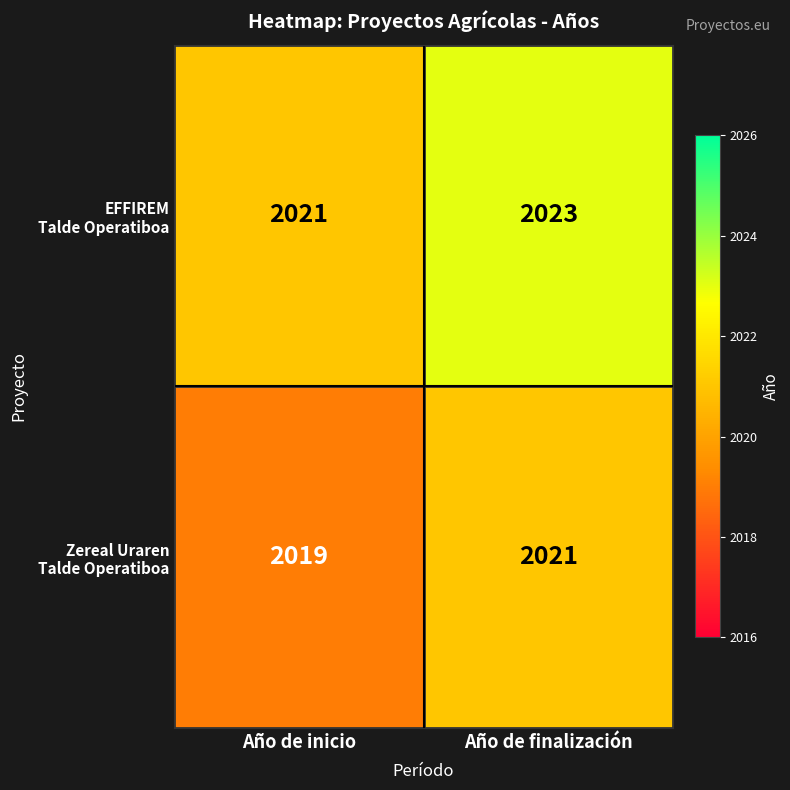

At which category is the sum across all series the highest?

Año de finalización